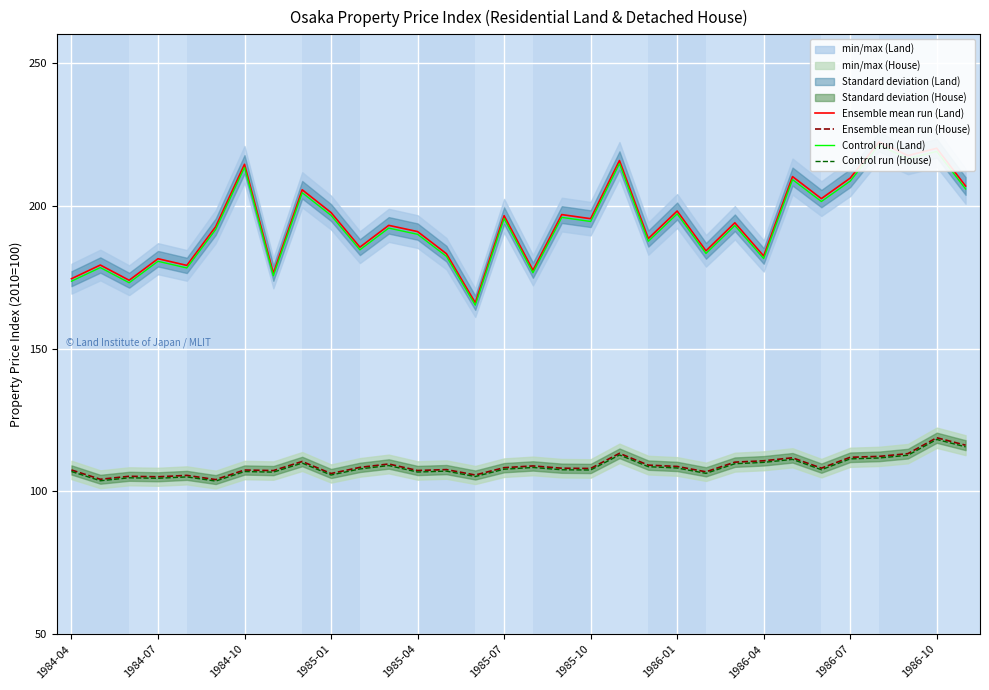

Is it true that Control run (House) equals 144.3 at 1984-07?

False